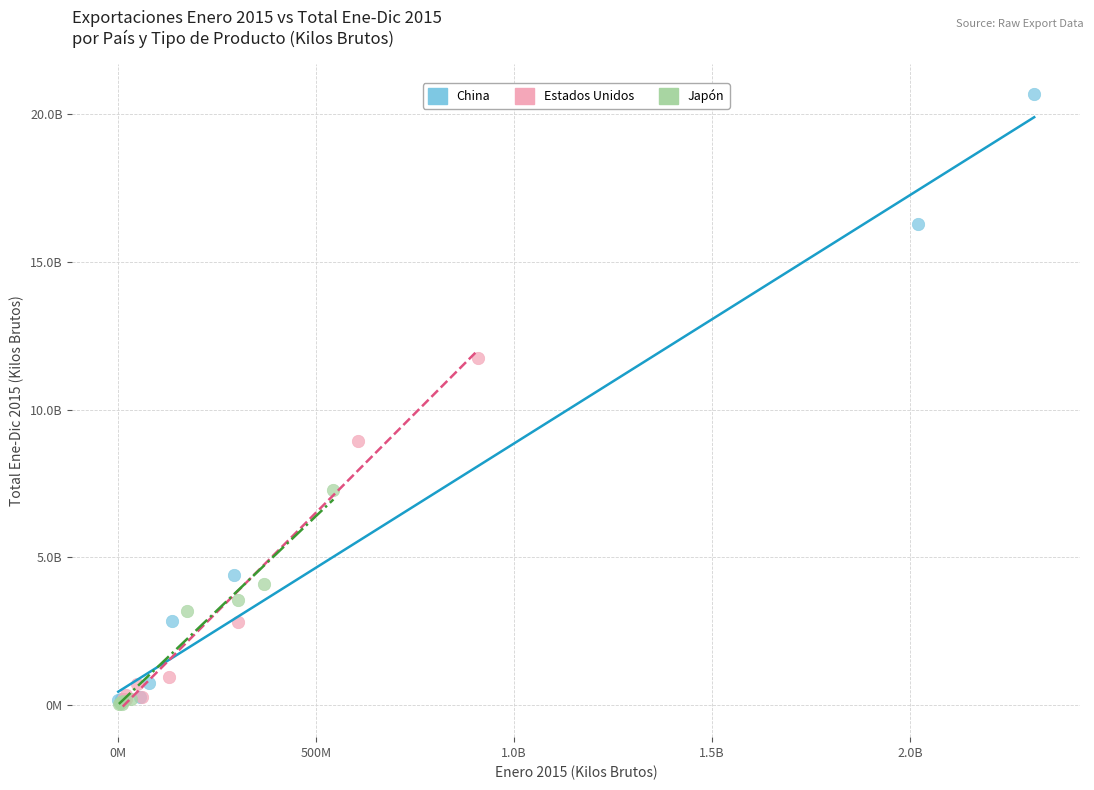

Which series has the largest Y range (max minus min)?

China